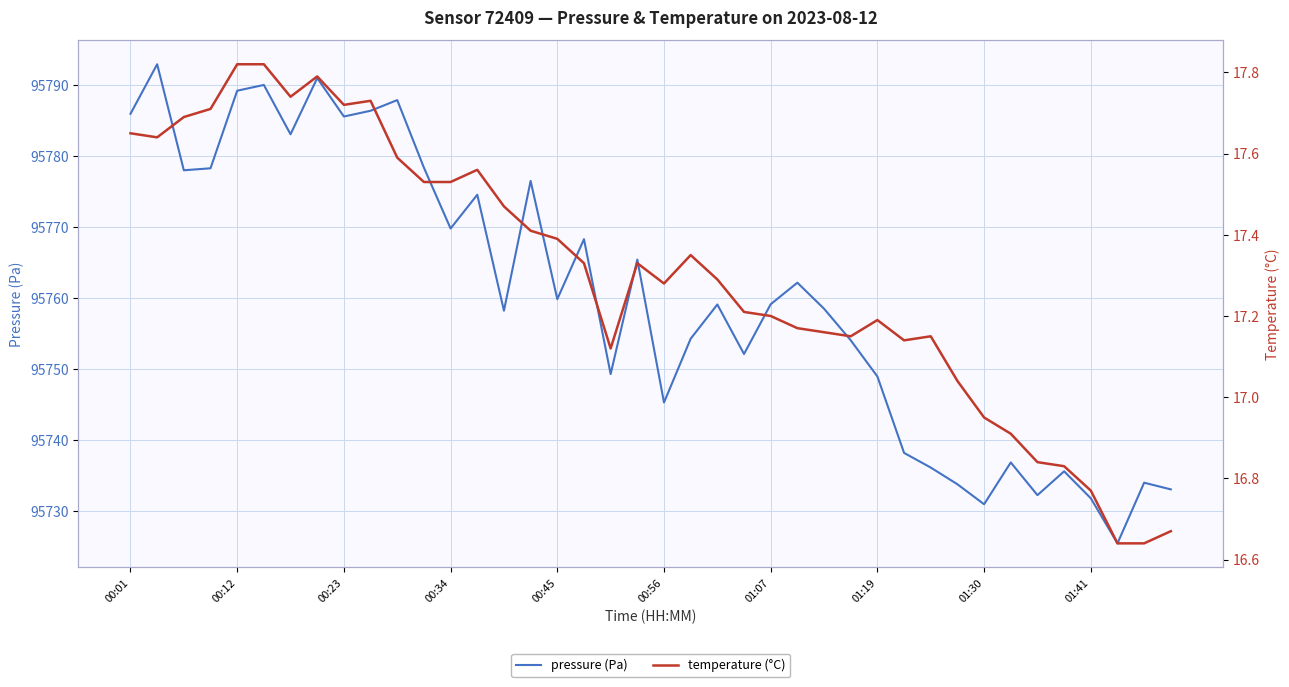

Where is pressure (Pa) nearest to the value 95759?

22